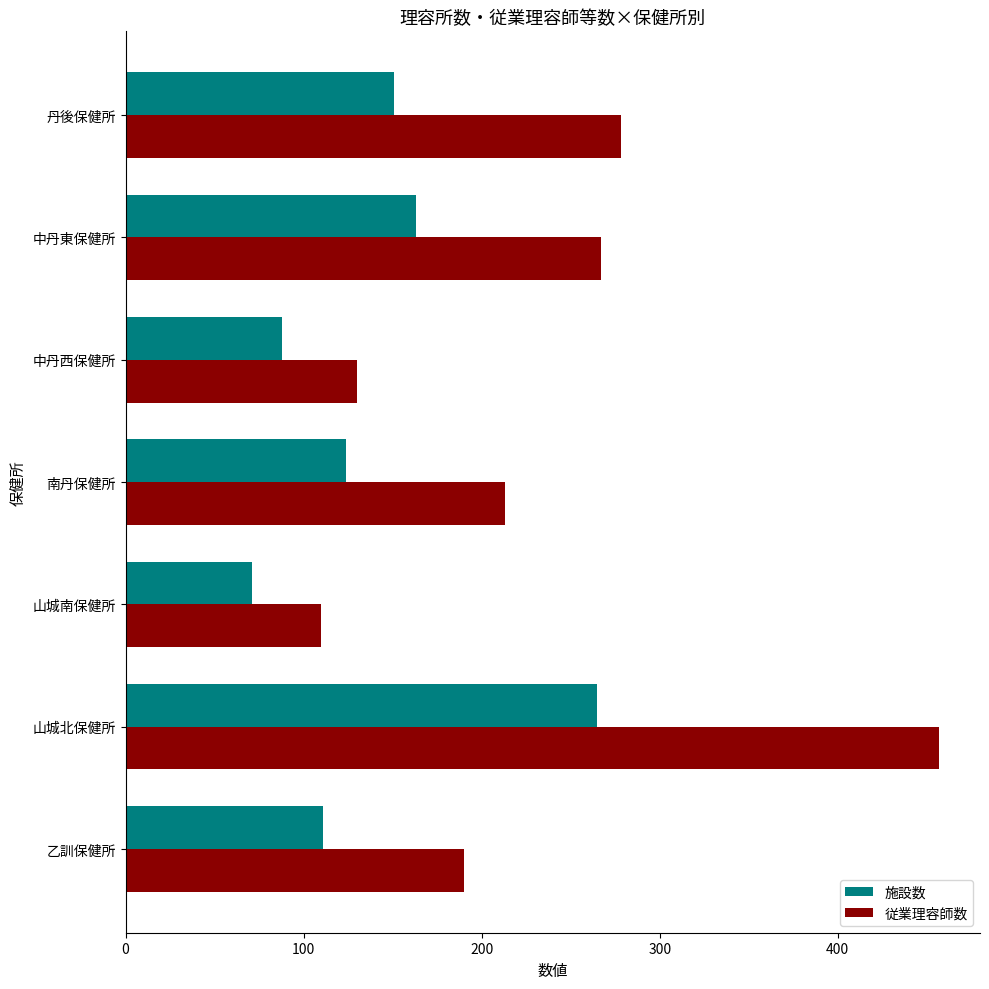

At which label is 従業理容師数 closest to 283?

丹後保健所